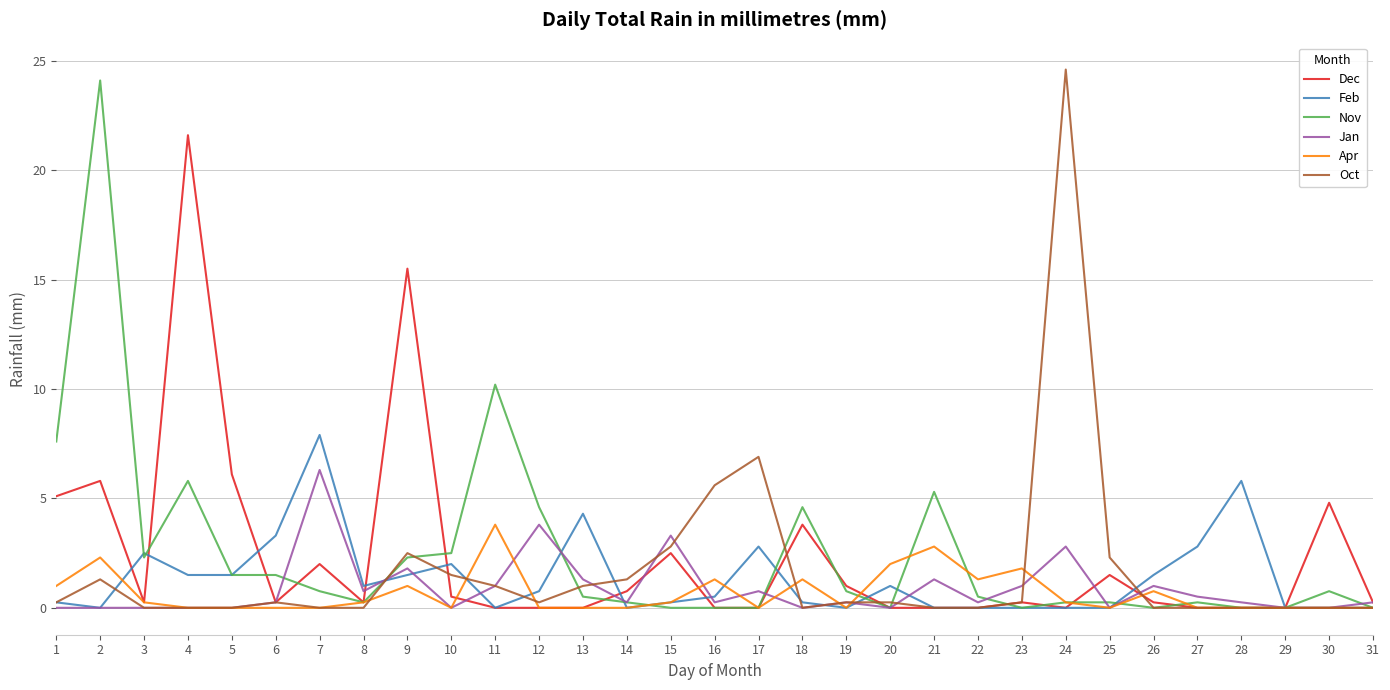

What is the greatest value displayed?

24.6